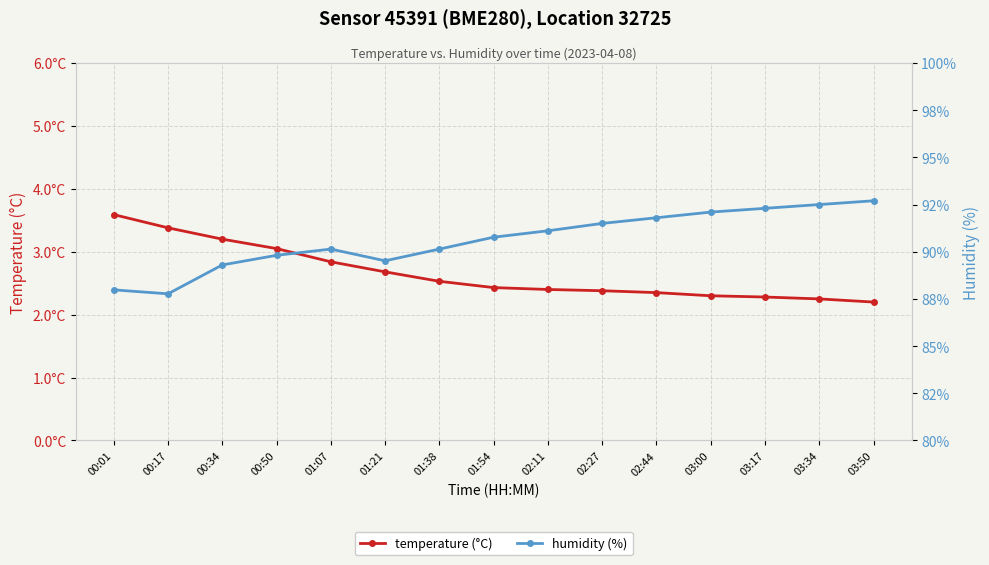

What is the total value across all series at 02:44?

94.1